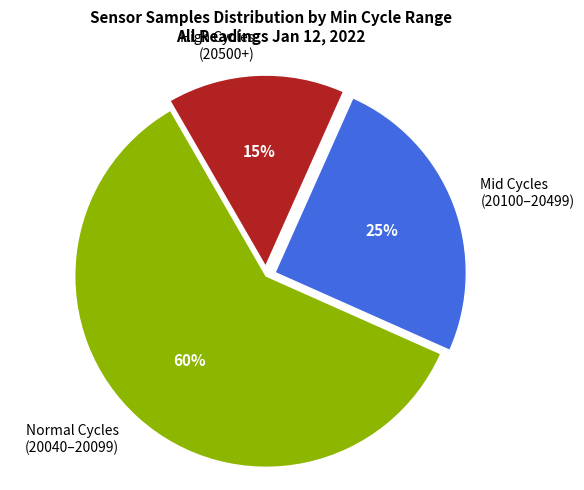

Which has a higher value, Normal Cycles (20040–20099) or High Cycles (20500+)?

Normal Cycles (20040–20099)